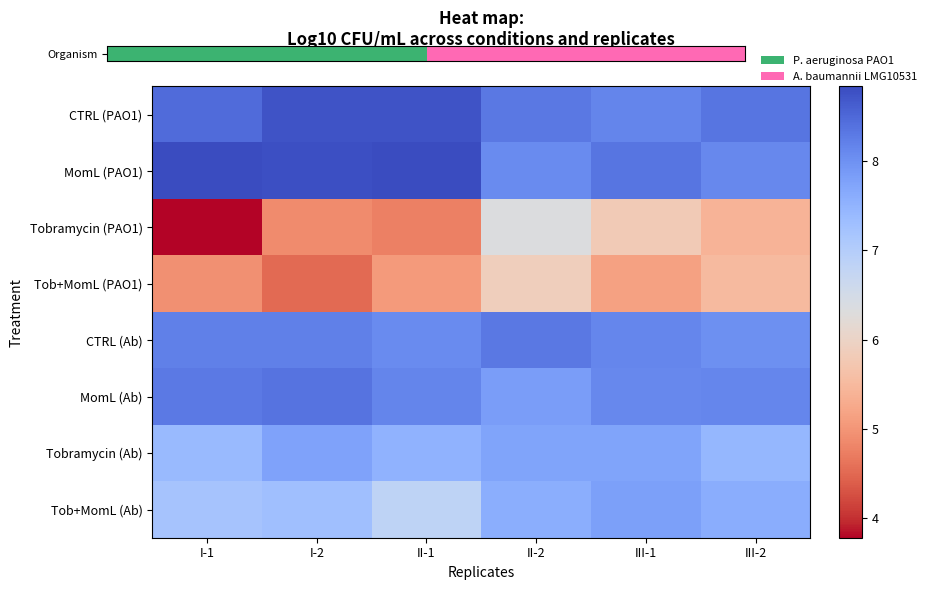

Which label corresponds to the smallest value in the chart?

I-1